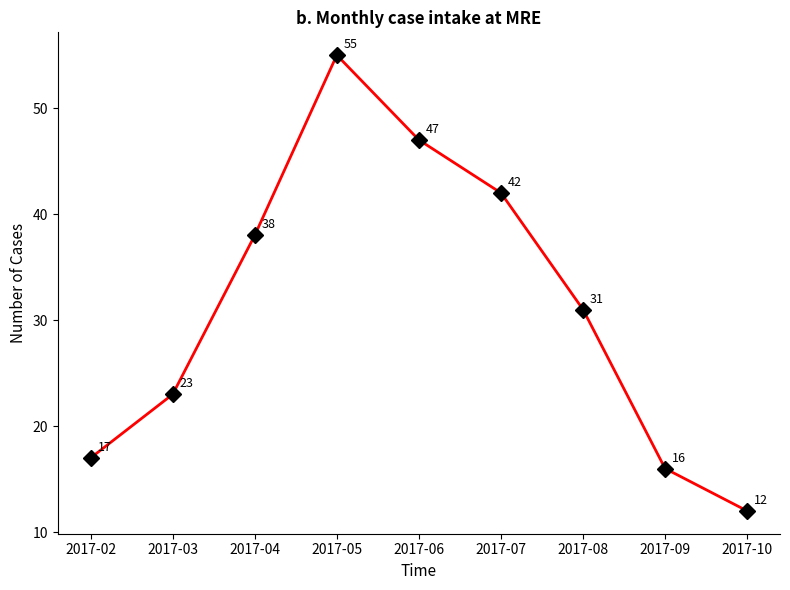

Reading left to right, extract all data points from this chart.

17	23	38	55	47	42	31	16	12